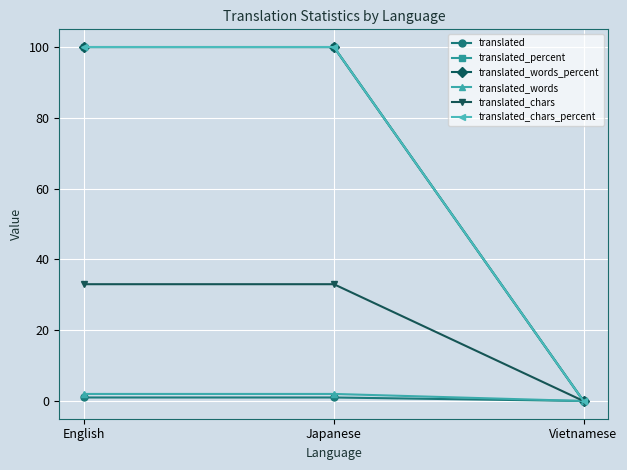

Is this an area chart (filled region under the line)?

No